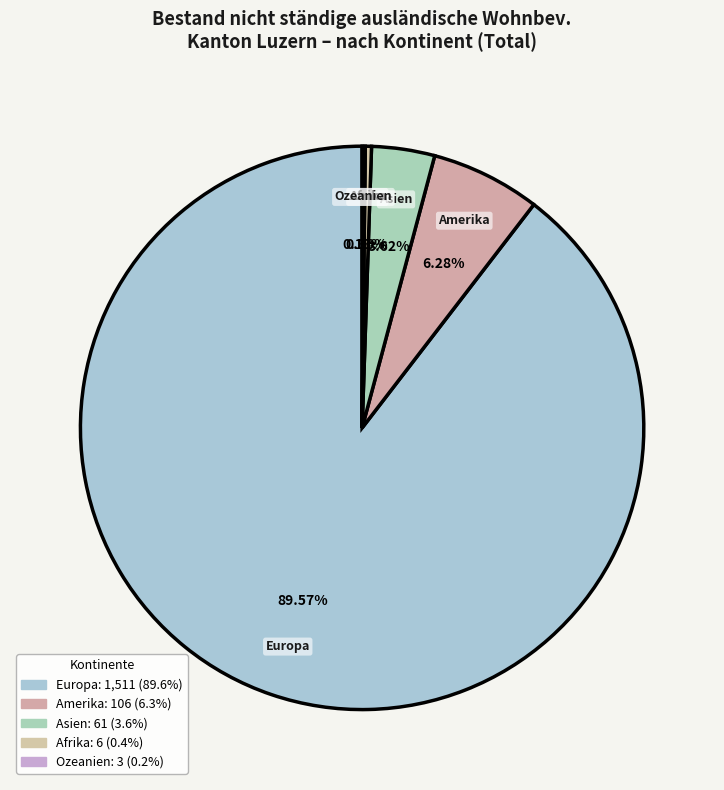

Which slice represents more than half of the pie?

Europa